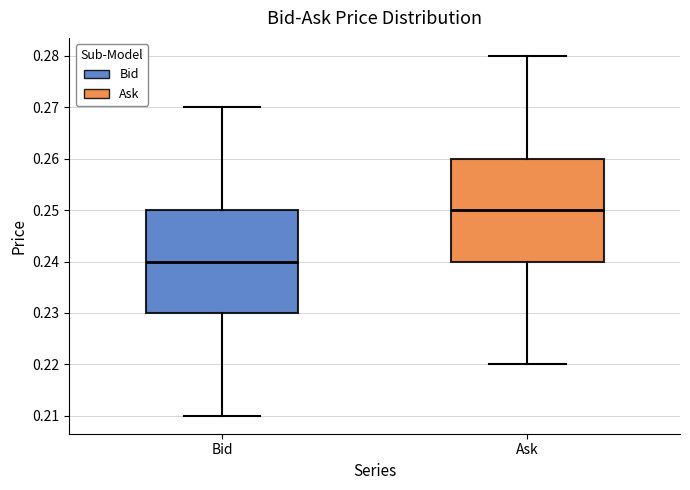

Reading left to right, transcribe this box plot: for each box, give where its median line is, the range the box spans, and where its two whiskers end, as read against the y-axis. The values are not printed on the chart, so give them approximately, as read against the axis.

Bid: median 0.24, box 0.23 to 0.25, whiskers 0.21 to 0.27
Ask: median 0.25, box 0.24 to 0.26, whiskers 0.22 to 0.28